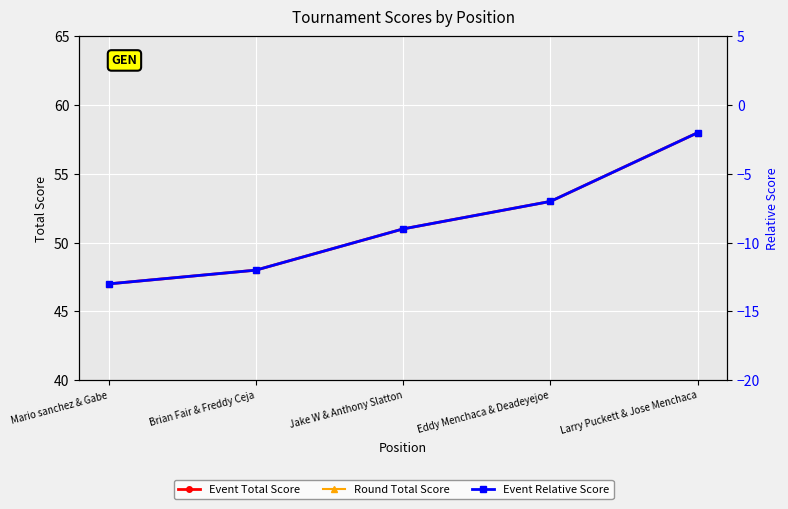

Which category has the highest value across all series?

Larry Puckett & Jose Menchaca